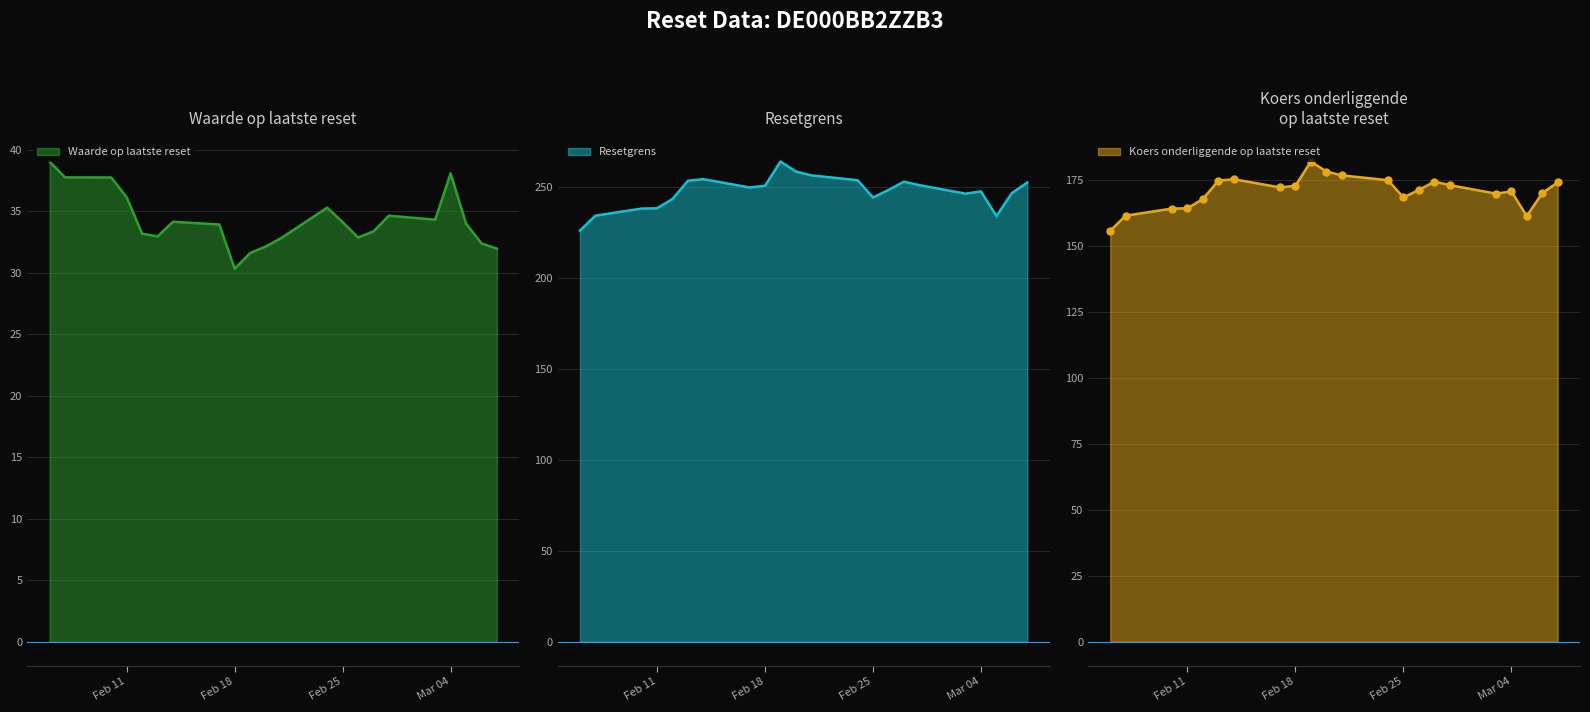

At which label does Waarde op laatste reset reach its minimum?

Feb 18